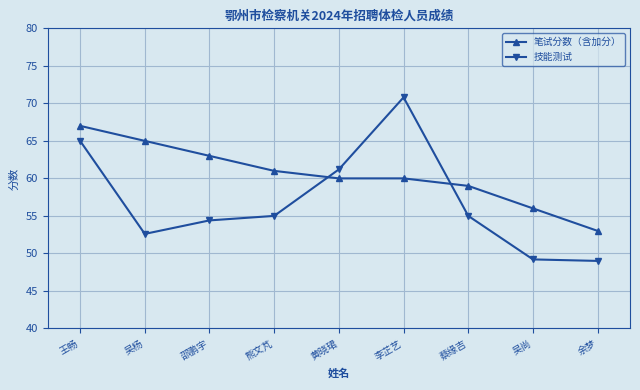

Count the number of data series in this chart.

2